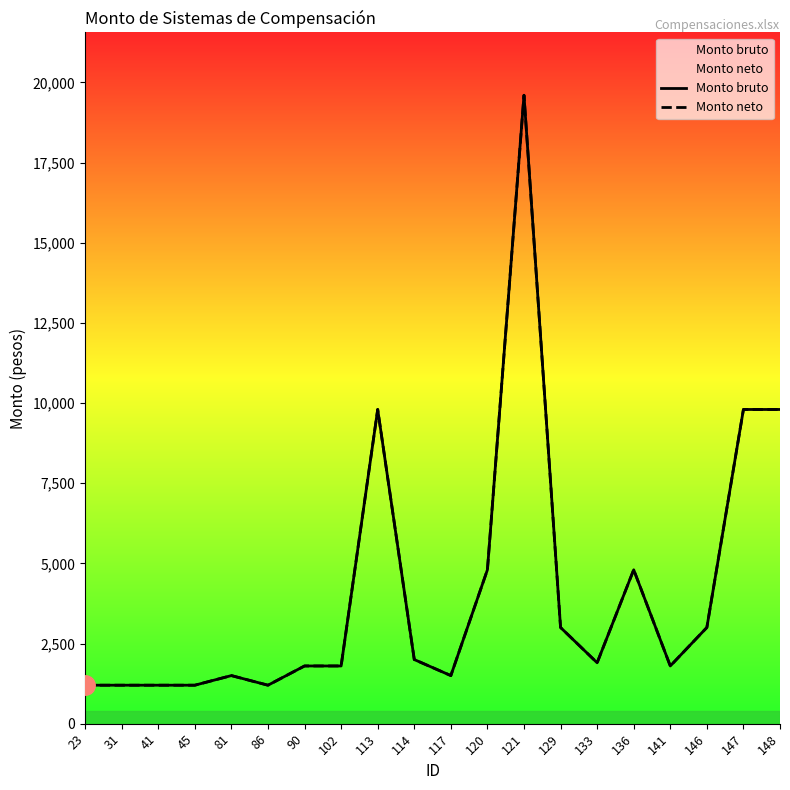

True or false: Monto neto and Monto bruto intersect in this chart.

False